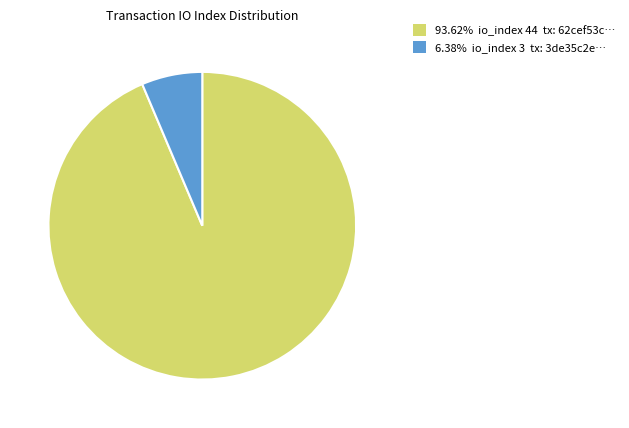

Is there any slice that represents more than half of the pie?

Yes